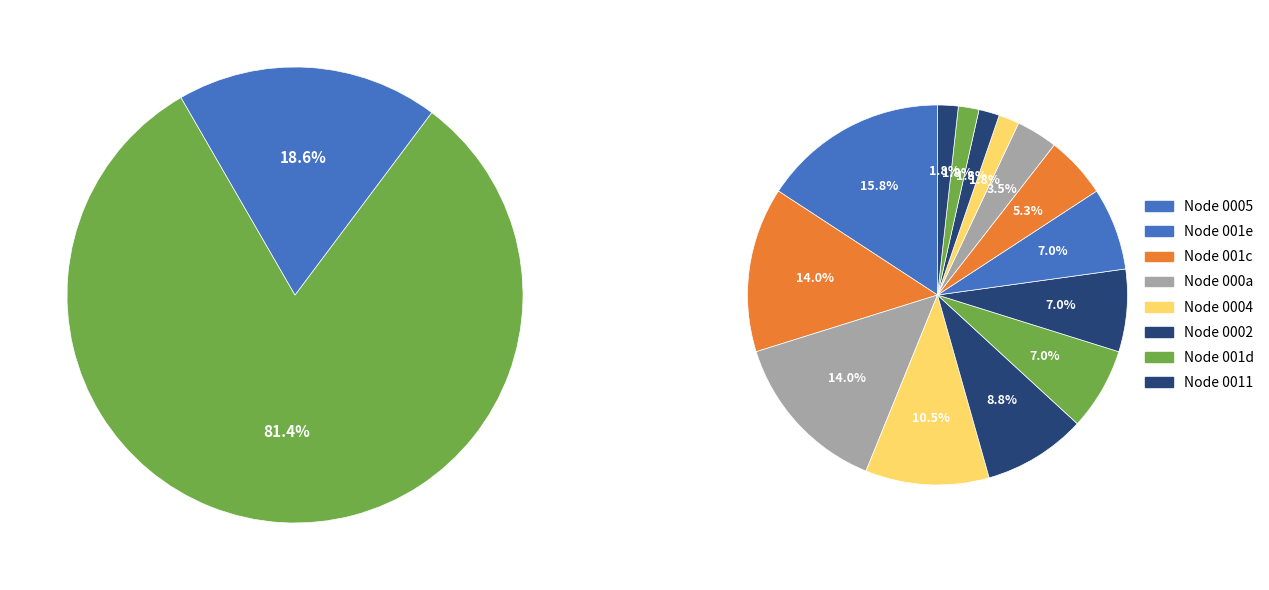

What percentage is the 12 slice, to the nearest percent?

1%